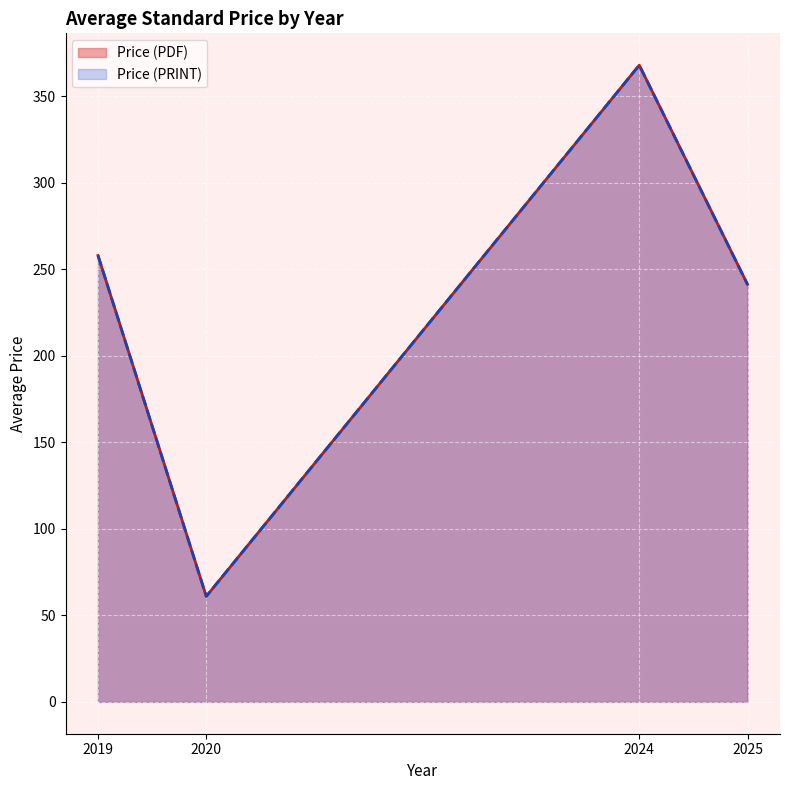

Is it true that Price (PDF) equals 100.2 at 39?

False